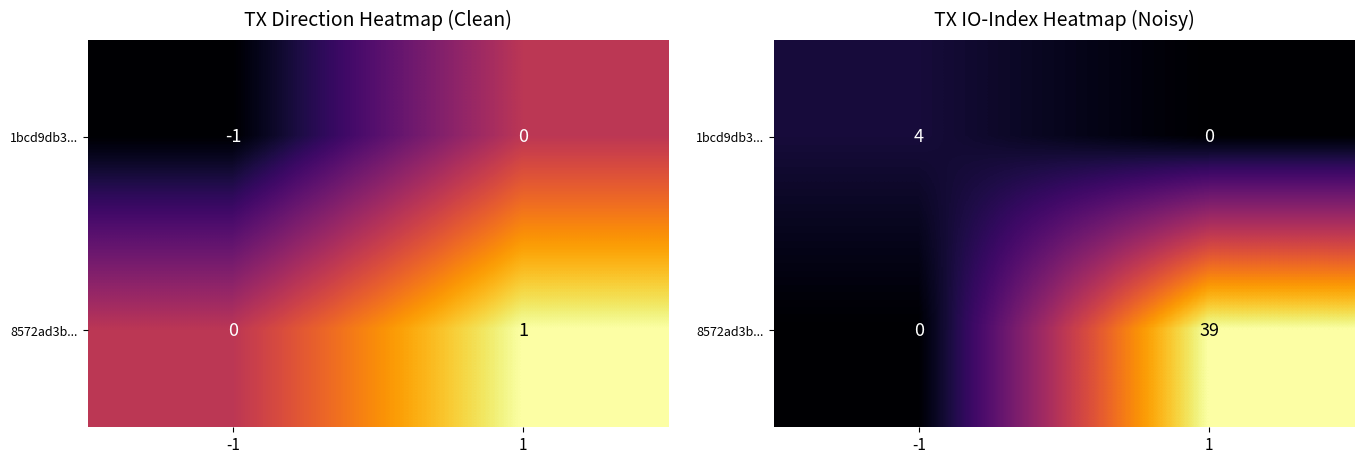

What is the difference between the 8572ad3b... values at 1 and -1?

39